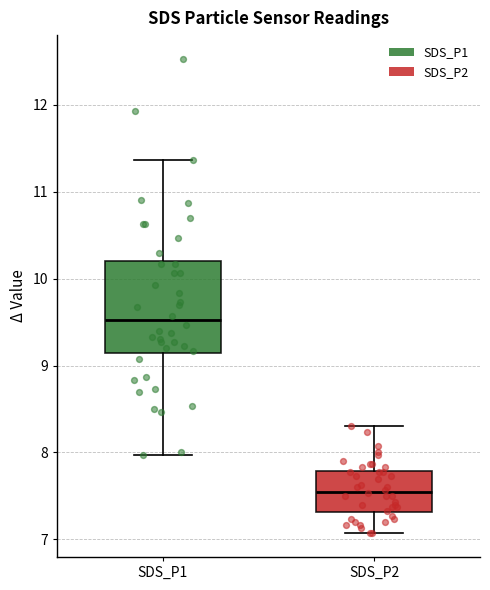

Which box has the lowest median line?

SDS_P2